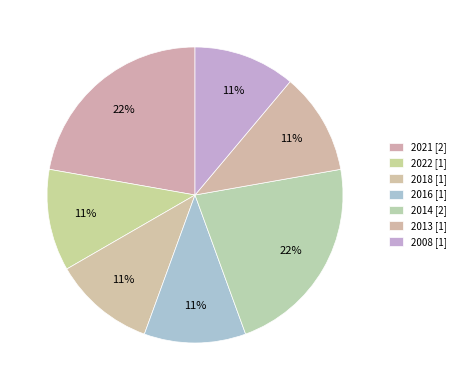

To the nearest percent, what is the combined percentage of 2016 and 2008?

22%